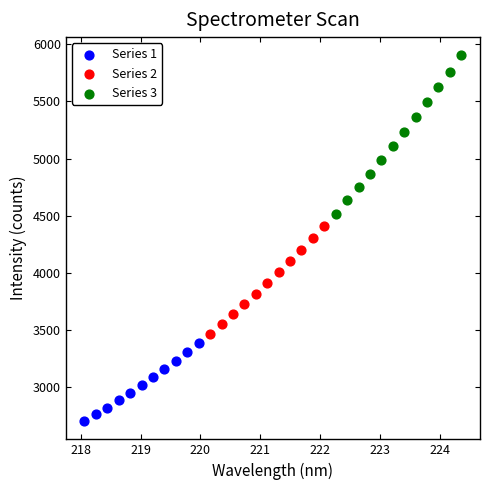

What are all the series names shown in the legend?

Series 1, Series 2, Series 3